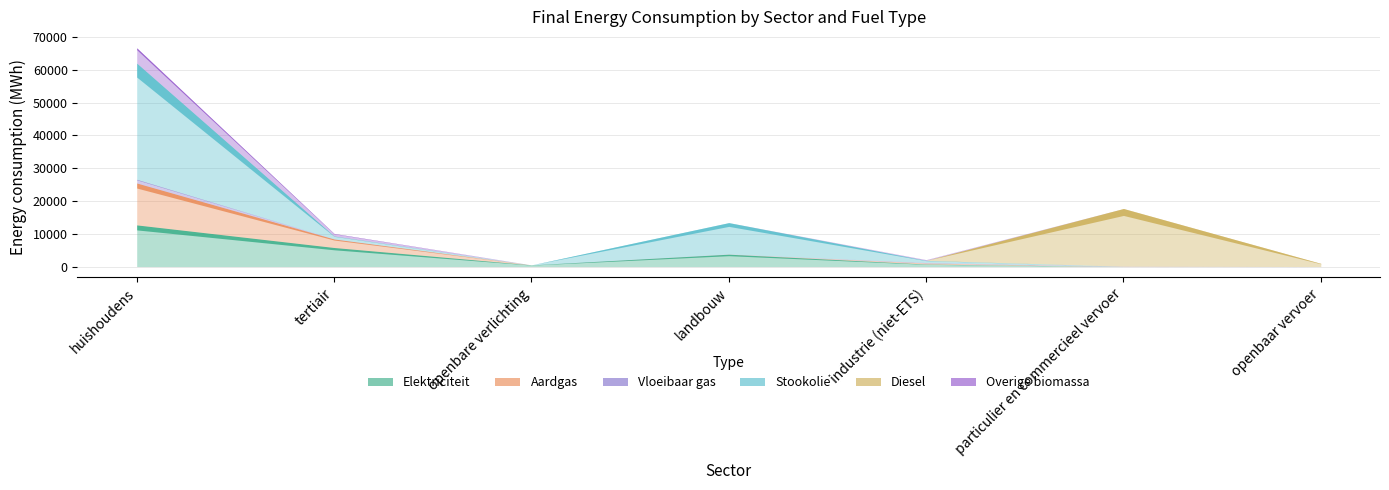

How many distinct data groups are displayed?

6